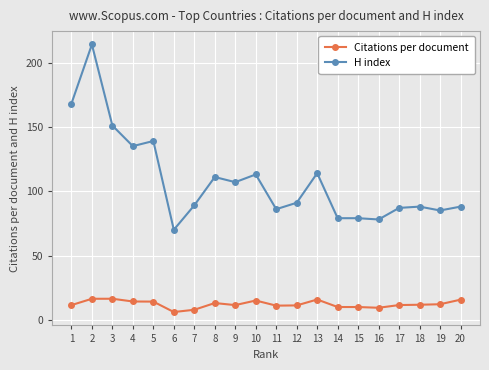

The H index series shows 70.0 at 6. True or false?

True